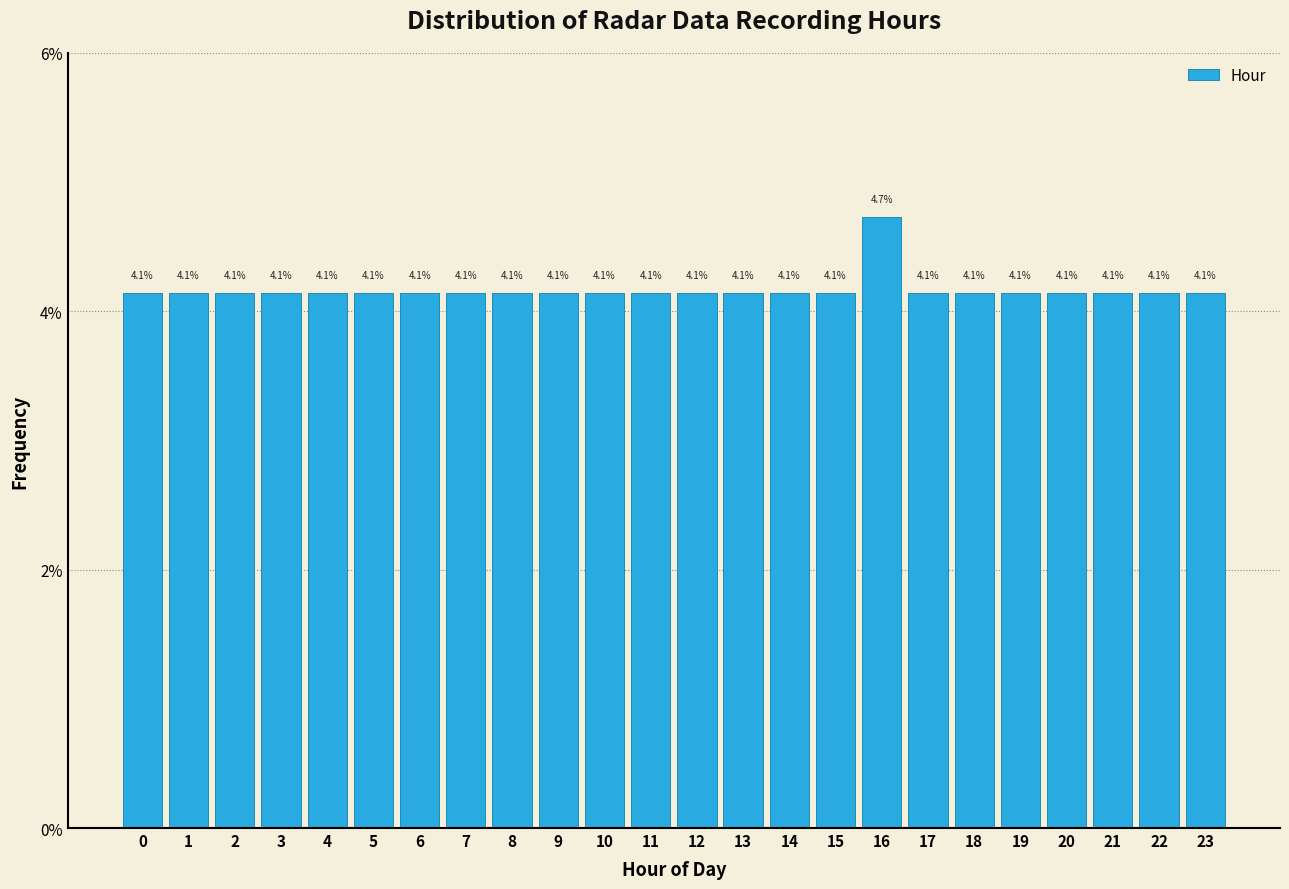

Reading right to left, extract all data points from this chart.

4.1	4.1	4.1	4.1	4.1	4.1	4.1	4.7	4.1	4.1	4.1	4.1	4.1	4.1	4.1	4.1	4.1	4.1	4.1	4.1	4.1	4.1	4.1	4.1